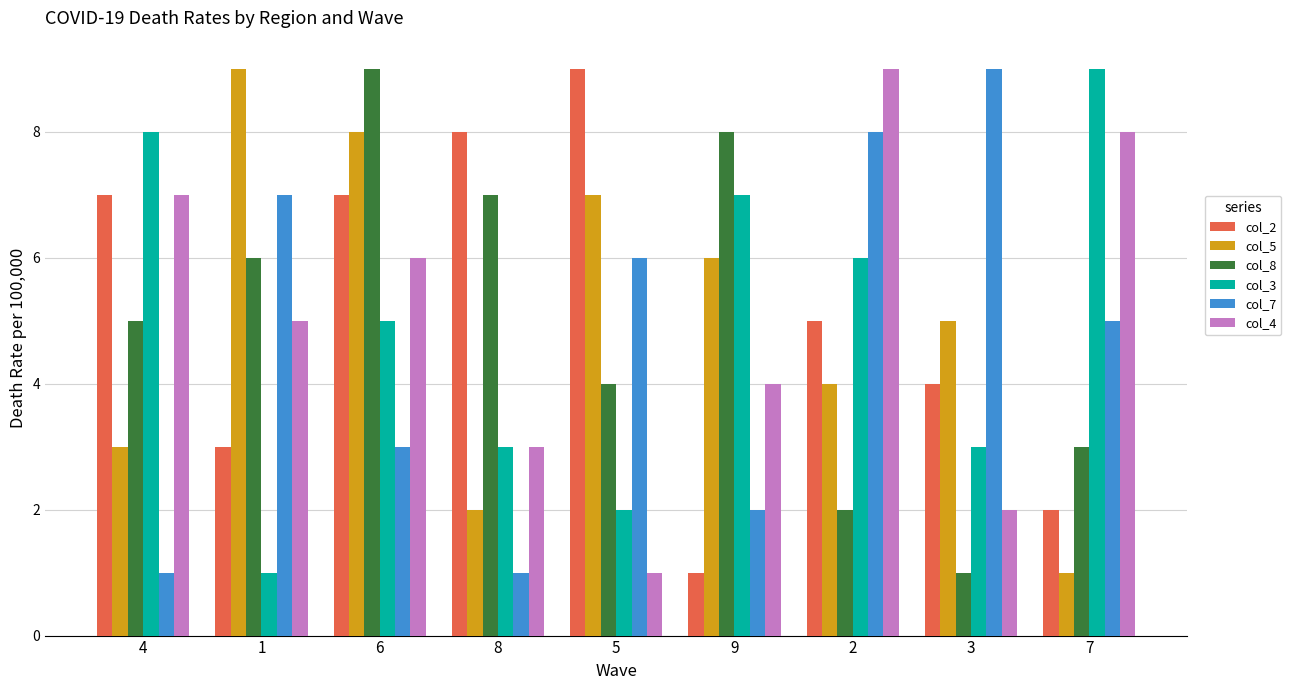

Is it true that col_8 equals 1 at 4?

False